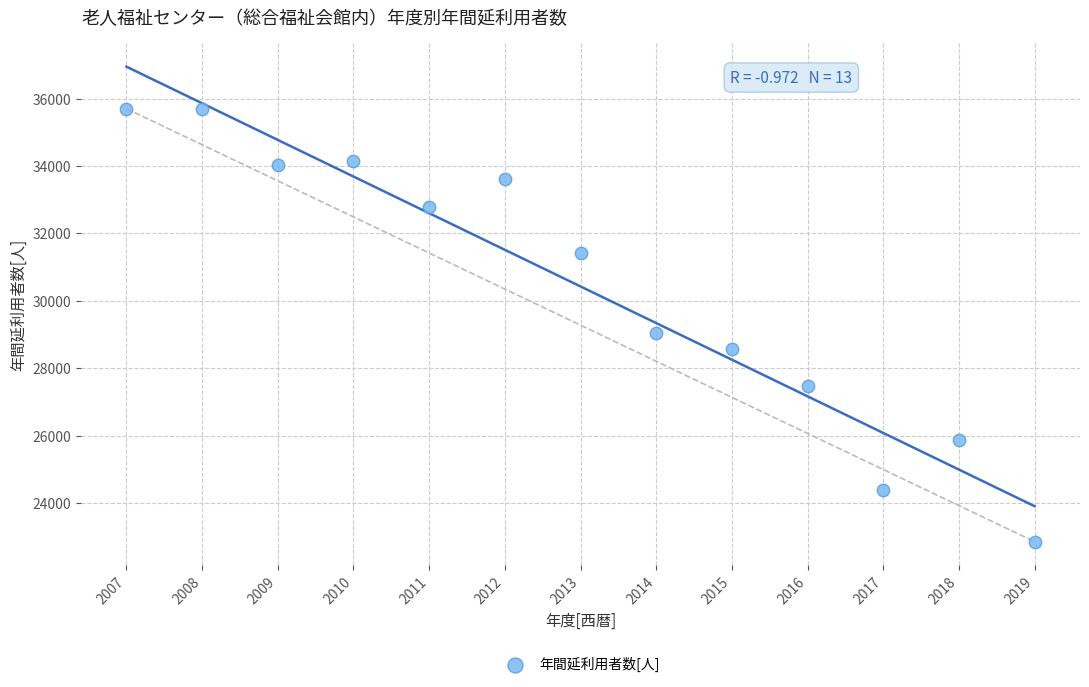

What Y value in the scatter plot is closest to 29276?

29041